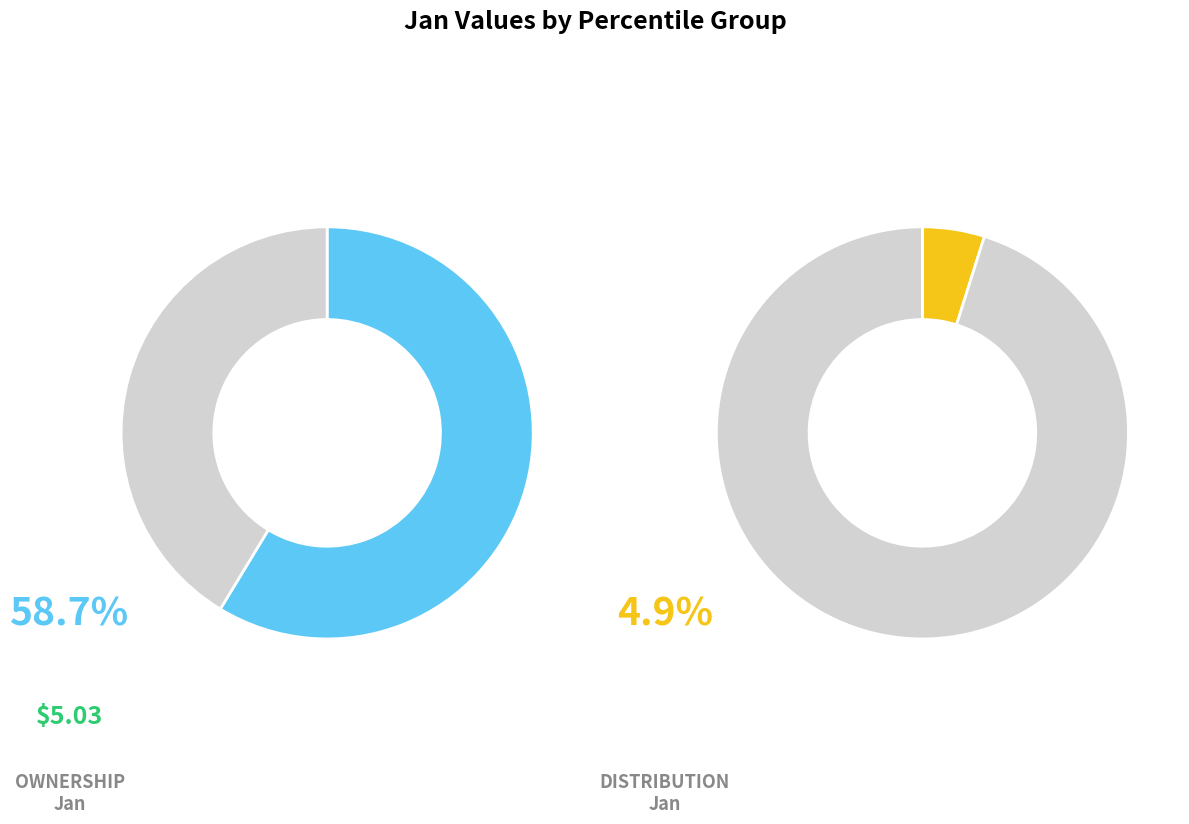

Is it true that pct45 is 1% of the pie?

False